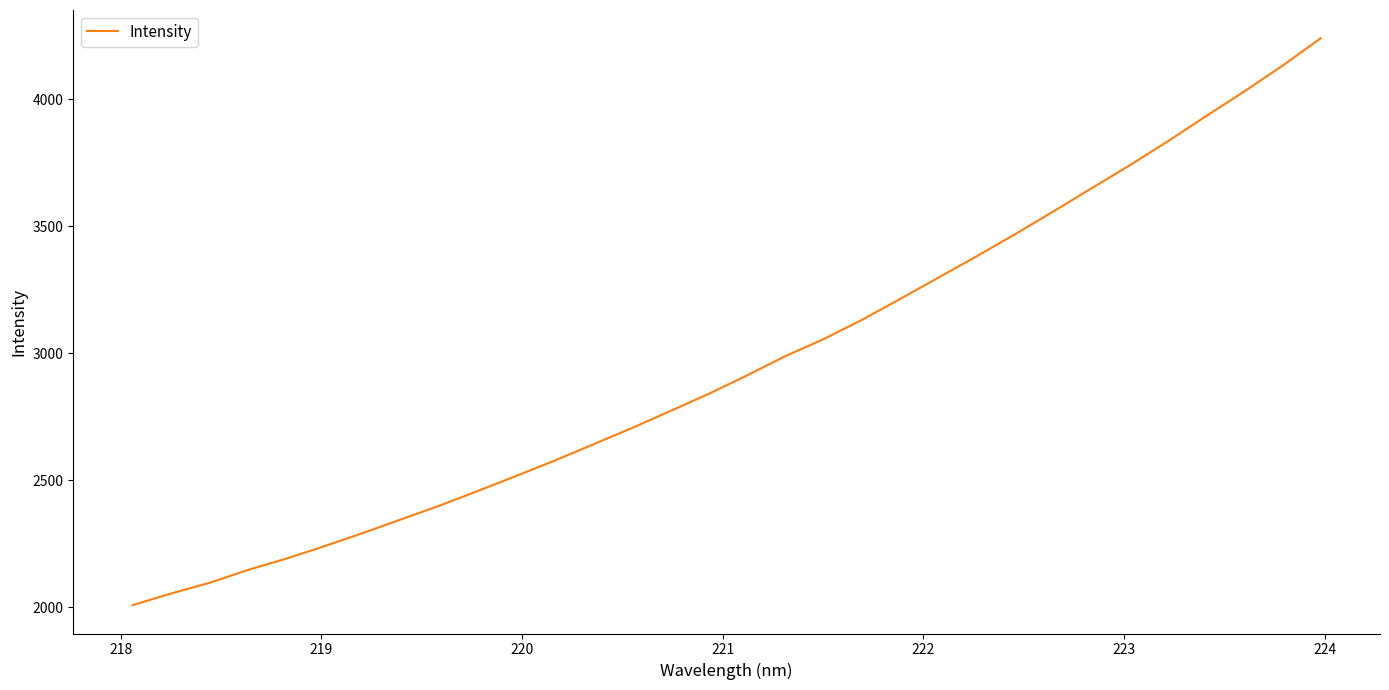

What is the minimum value shown in the chart?

2008.4